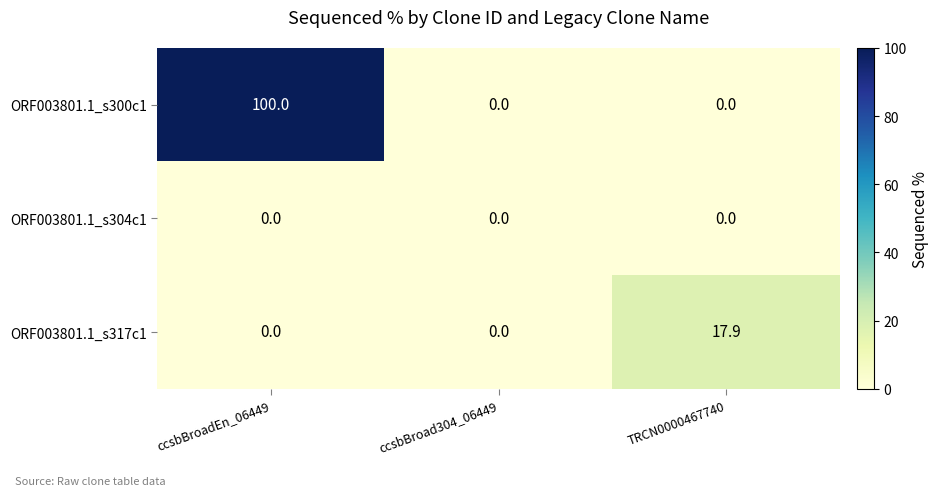

Reading left to right, what are all the values shown in this chart?

ORF003801.1_s300c1: 100.0	0.0	0.0
ORF003801.1_s304c1: 0.0	0.0	0.0
ORF003801.1_s317c1: 0.0	0.0	17.9